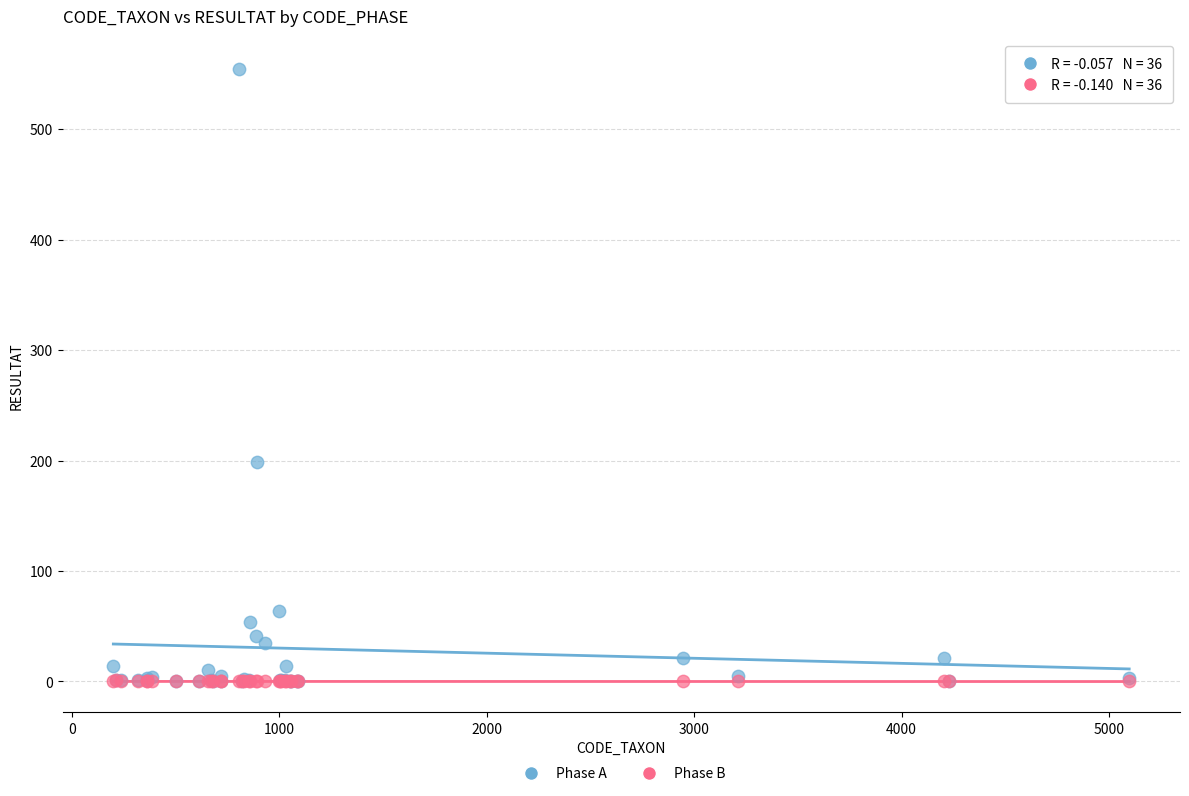

What are all the series names shown in the legend?

Phase A, Phase B